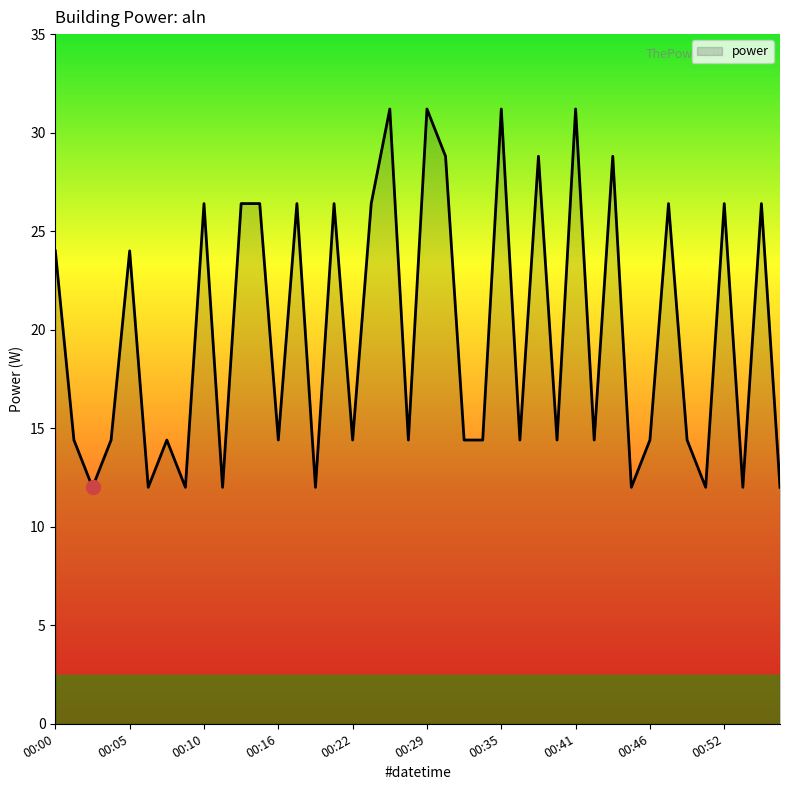

What is the maximum value shown in the chart?

31.2